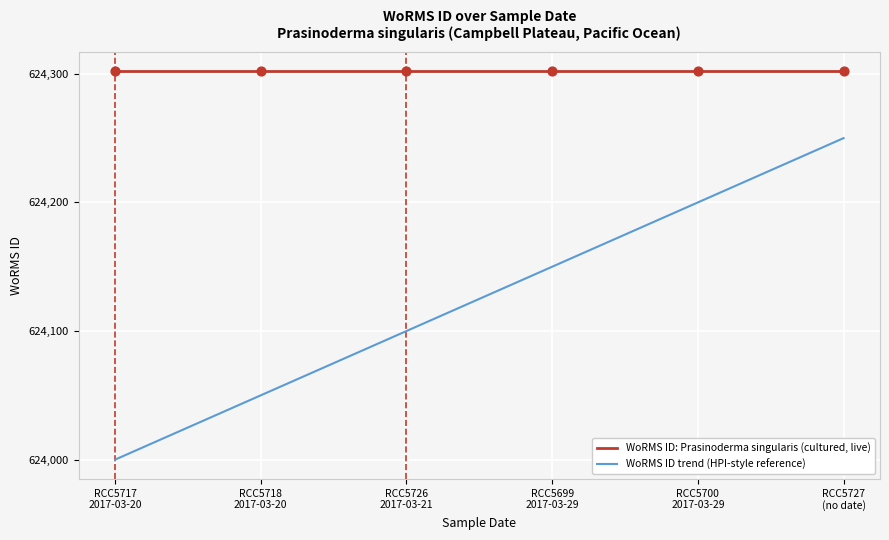

Is the value of WoRMS ID: Prasinoderma singularis (cultured, live) at RCC5727
(no date) greater than the value of WoRMS ID trend (HPI-style reference) at RCC5700
2017-03-29?

Yes